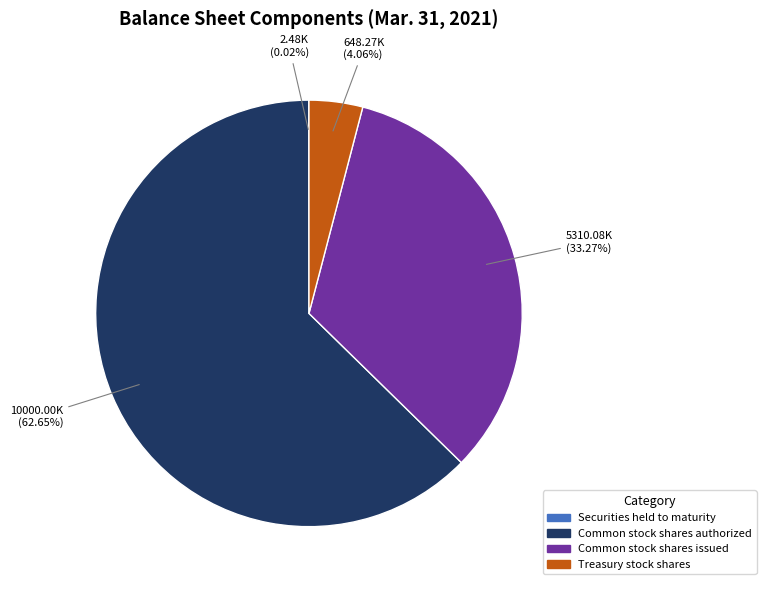

To the nearest percent, what is the difference between the largest and smallest slice percentages?

63%